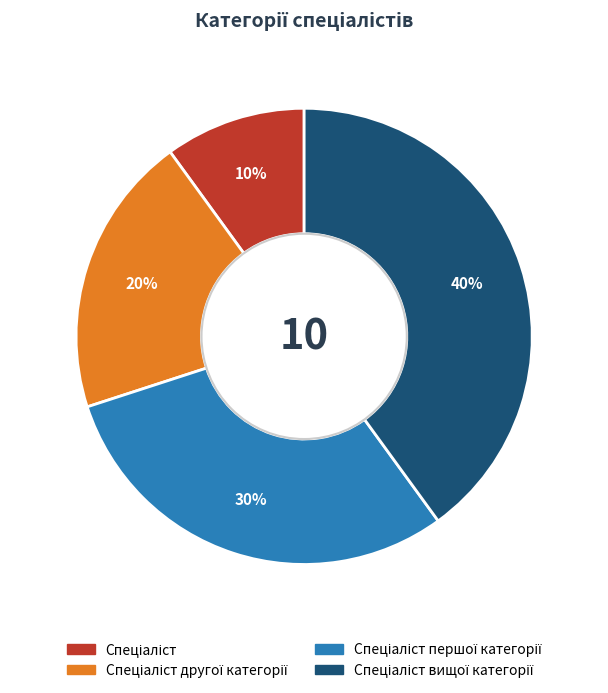

How many segments does this pie chart have?

4